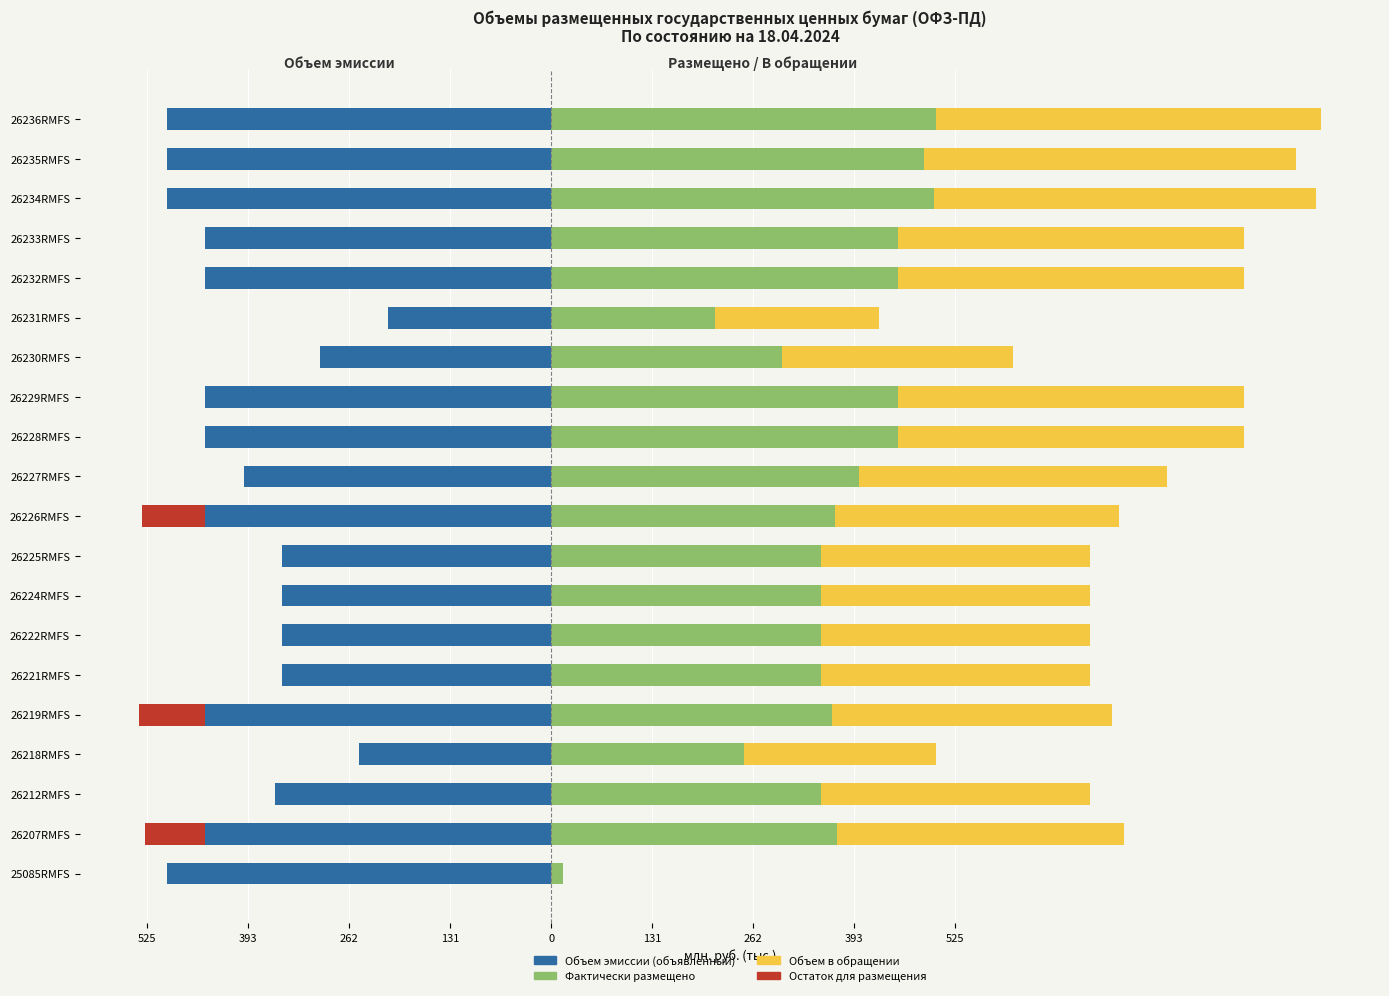

What are all the series names shown in the legend?

Объем эмиссии (объявленный), Остаток для размещения, Фактически размещено, Объем в обращении